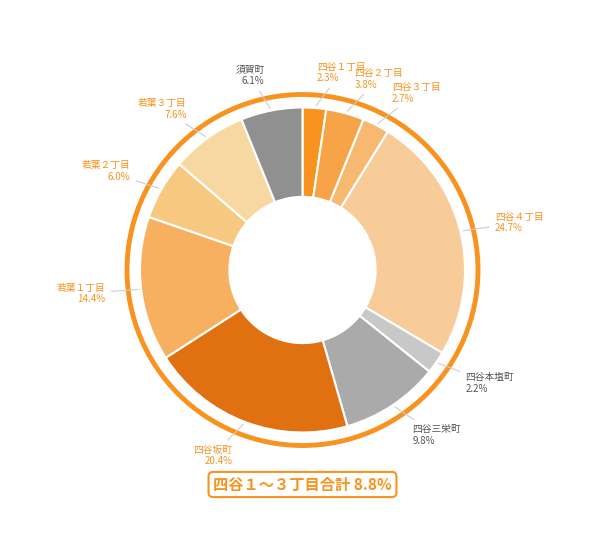

To the nearest percent, what is the difference between the largest and smallest slice percentages?

22%